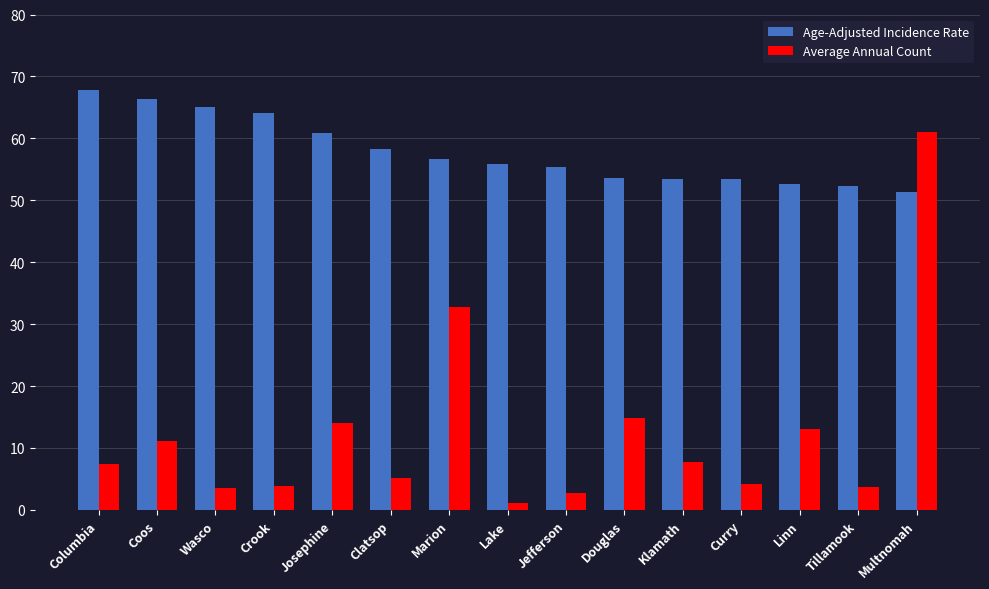

True or false: Age-Adjusted Incidence Rate has a value of 52.7 at Linn.

True